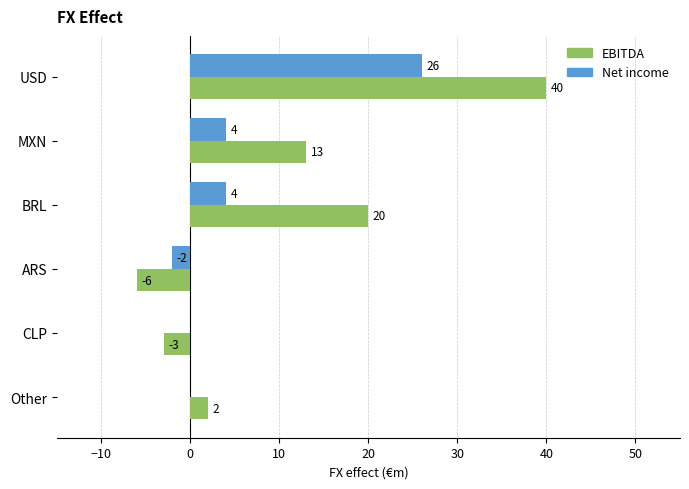

How many categories are shown in the chart?

6